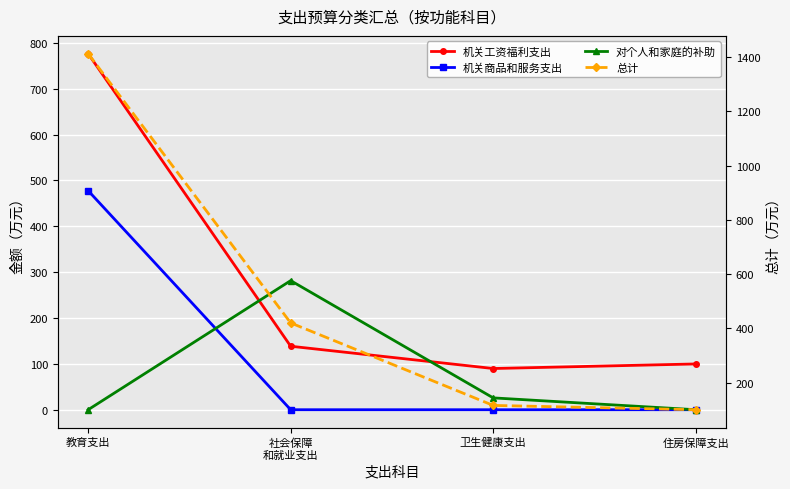

Count the number of categories in the chart.

4